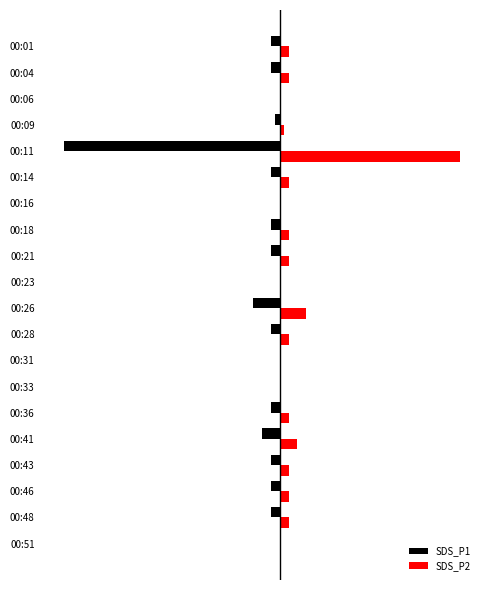

Rank the categories by SDS_P2 value from highest to lowest.

00:11, 00:26, 00:41, 00:01, 00:04, 00:14, 00:18, 00:21, 00:28, 00:36, 00:43, 00:46, 00:48, 00:09, 00:06, 00:16, 00:23, 00:31, 00:33, 00:51